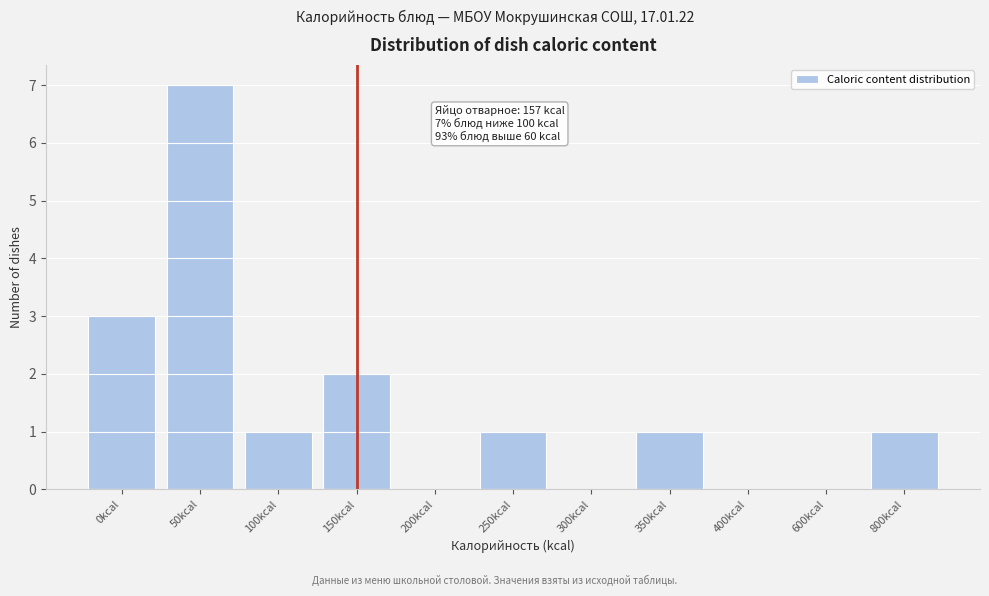

Reading left to right, extract all data points from this chart.

0kcal=3	50kcal=7	100kcal=1	150kcal=2	200kcal=0	250kcal=1	300kcal=0	350kcal=1	400kcal=0	600kcal=0	800kcal=1